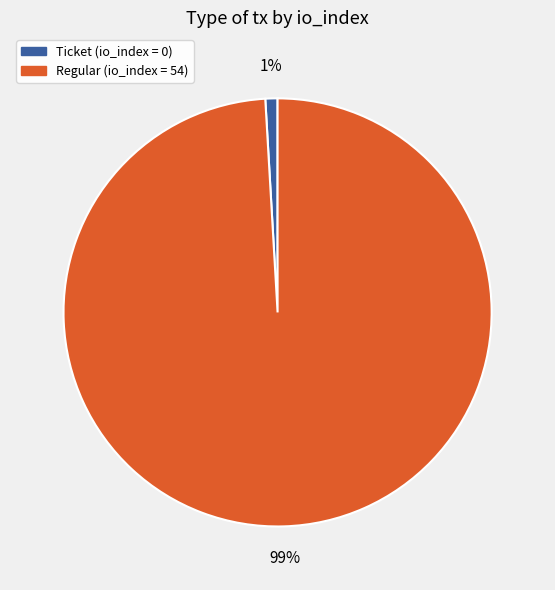

To the nearest percent, what is the difference between the largest and smallest slice percentages?

98%